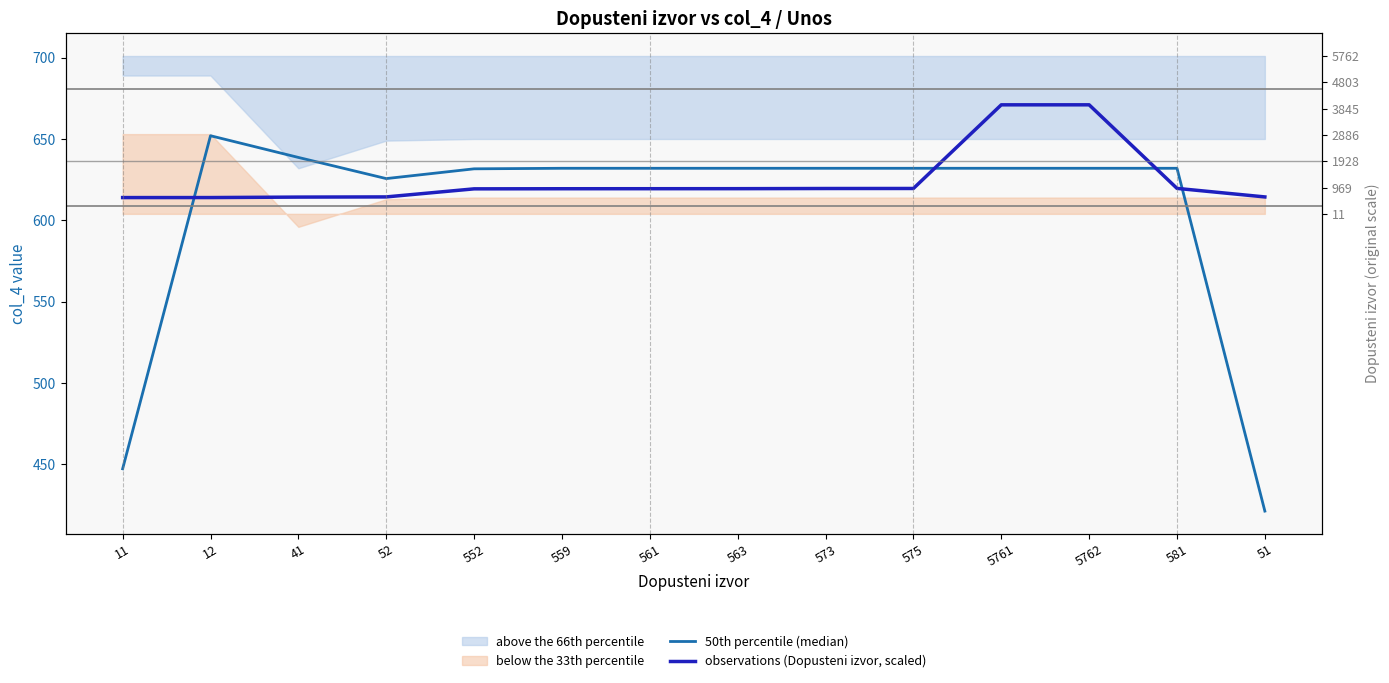

Which series has the widest spread of values?

50th percentile (median)